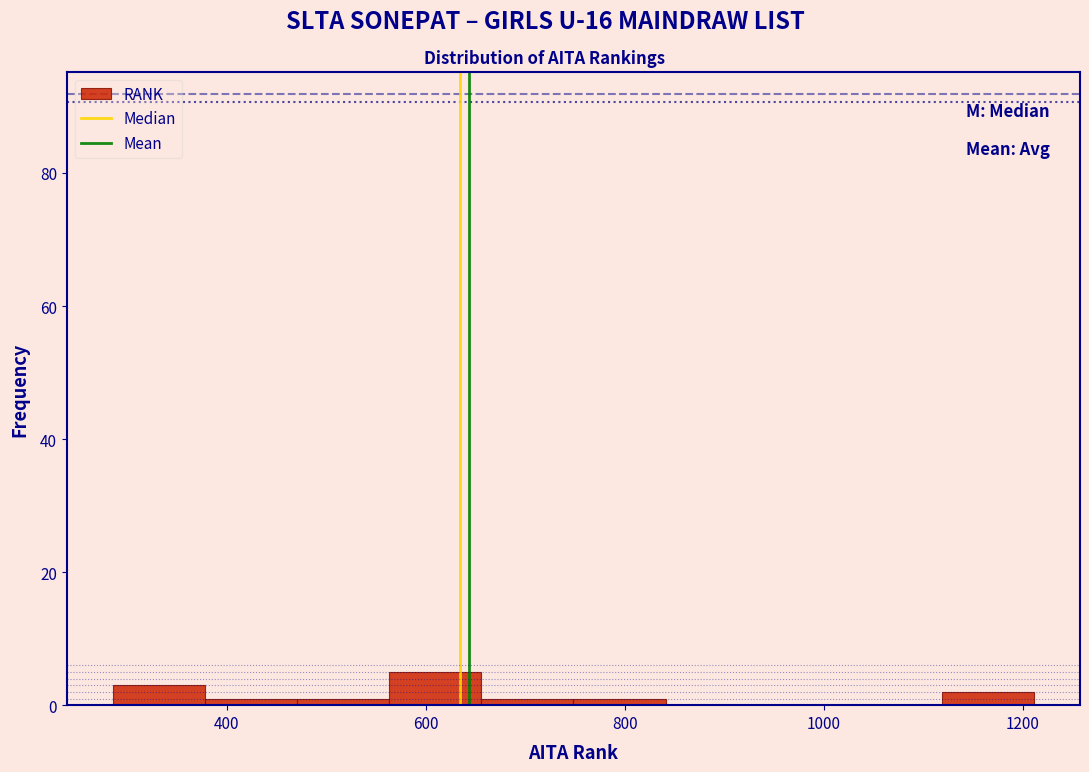

Over which range of the x-axis is the bar tallest?

560 to 660